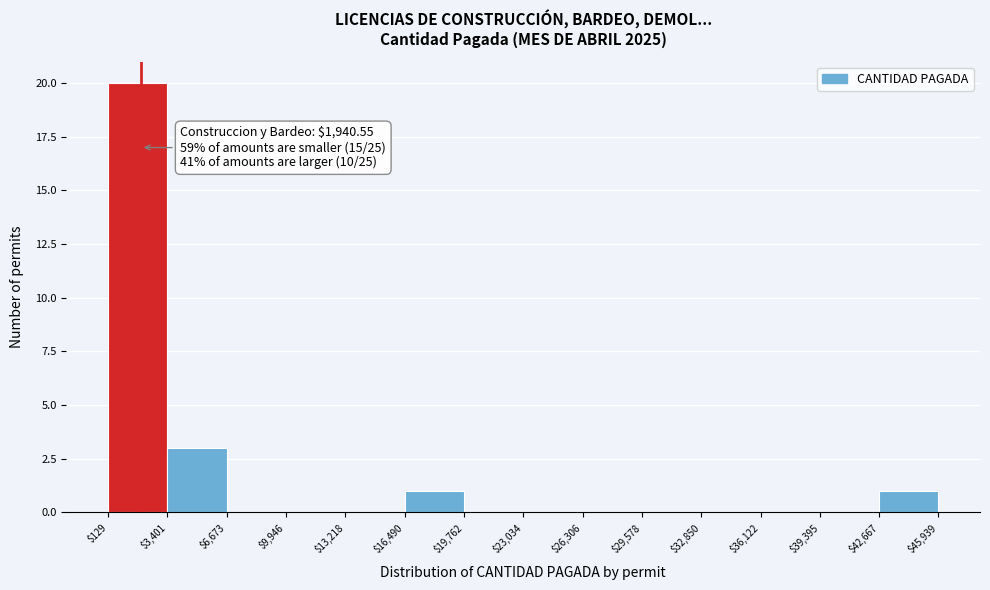

Over which range of the x-axis is the bar tallest?

$129 to $3,401